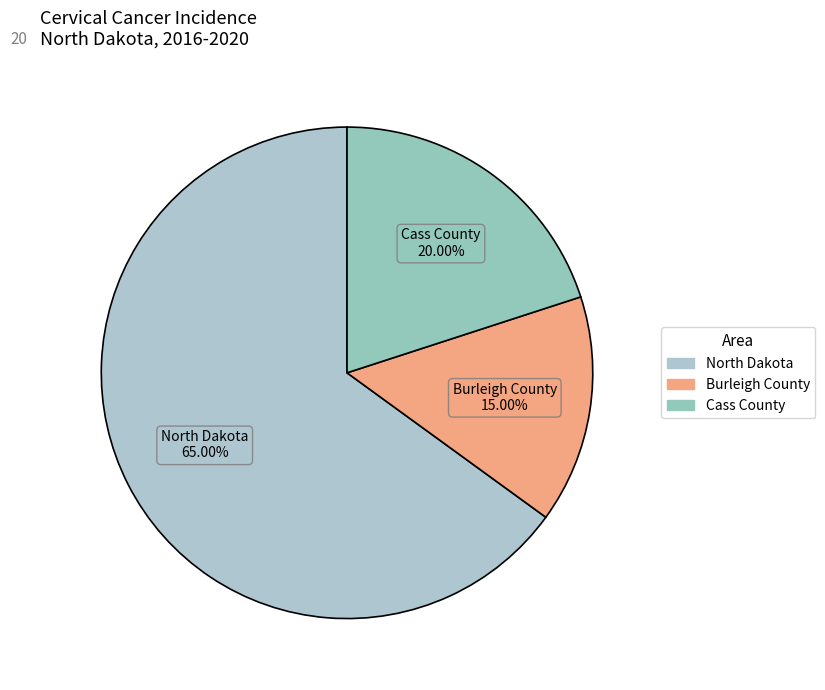

Rank the categories by value from lowest to highest.

Burleigh County, Cass County, North Dakota